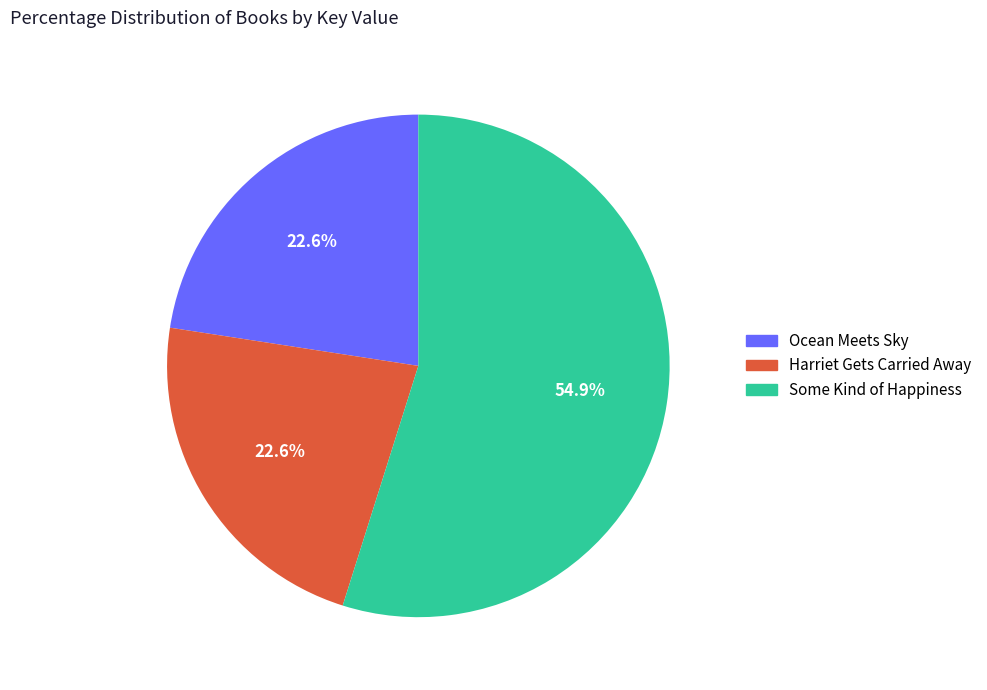

Which category has the biggest portion of the pie?

Some Kind of Happiness